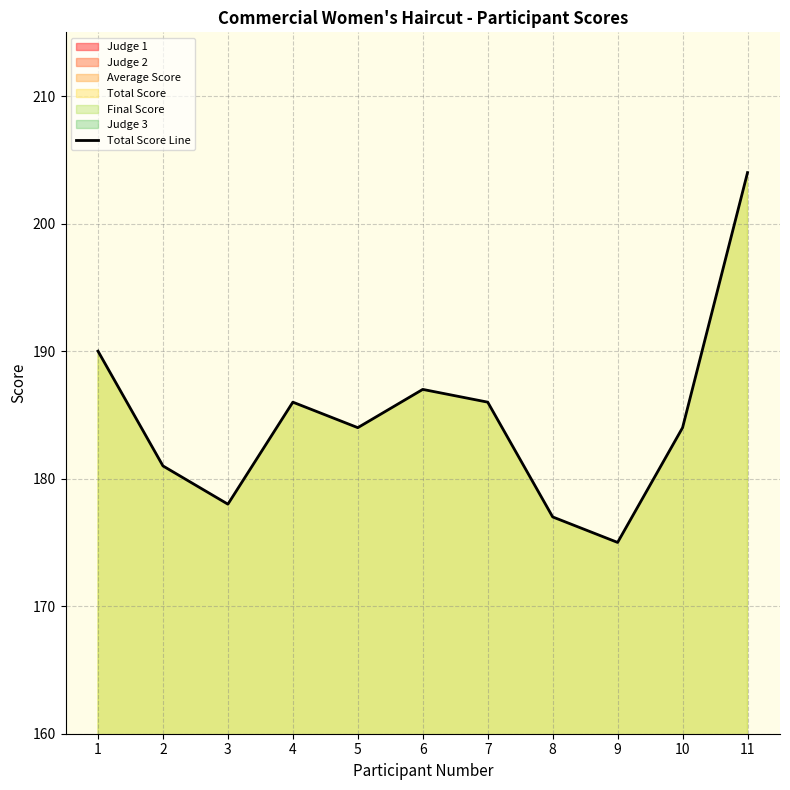

Rank the categories by value from highest to lowest.

11, 1, 6, 4, 7, 5, 10, 2, 3, 8, 9